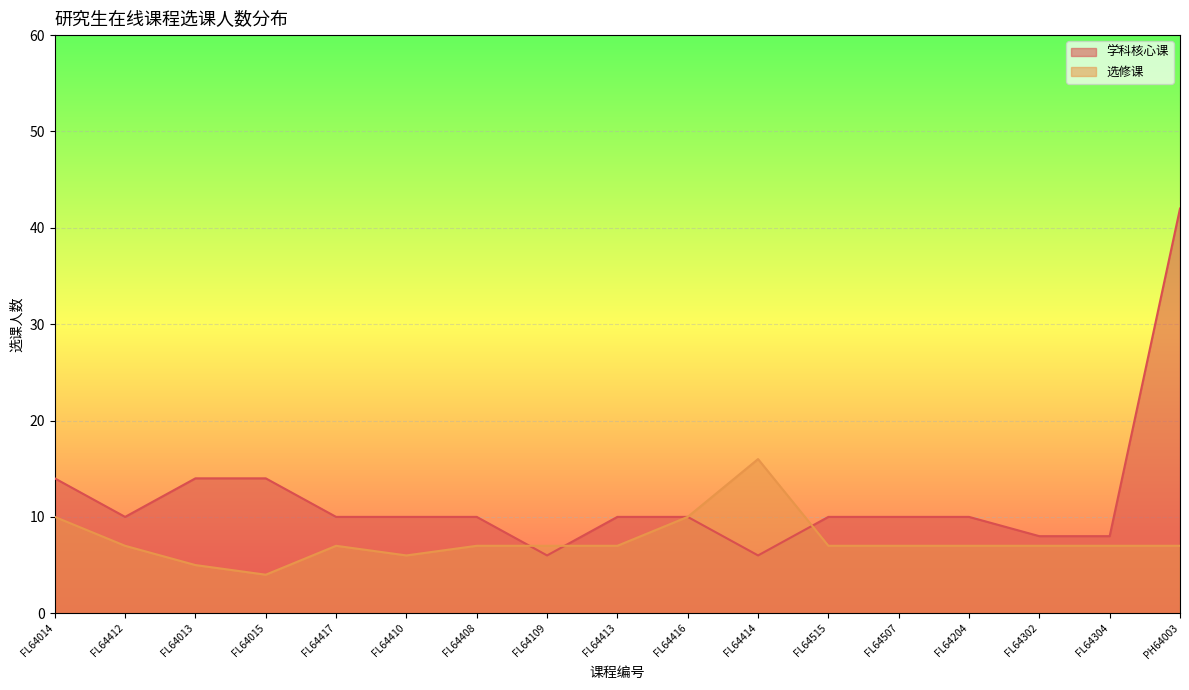

Where does the 选修课 series first go above 7?

FL64014